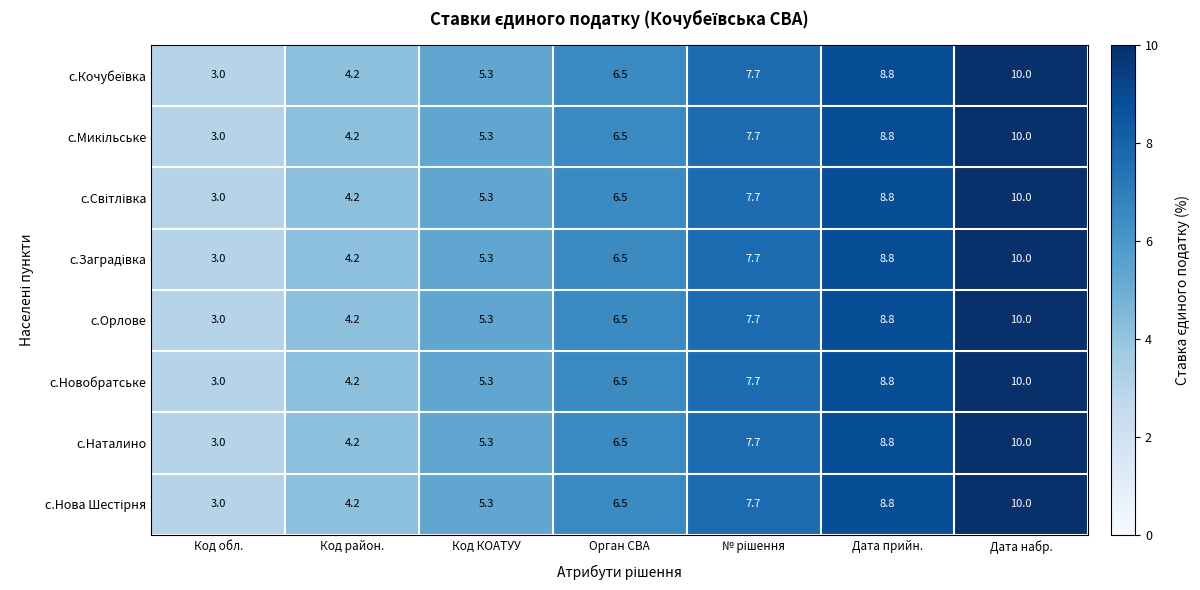

What is the average value of the с.Орлове series?

6.5